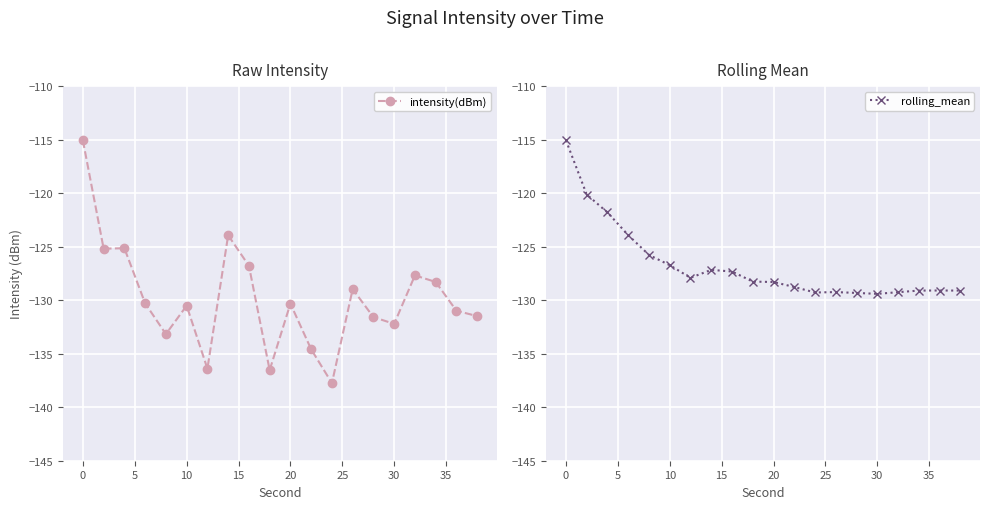

Is it true that rolling_mean equals -129.4 at 30?

True